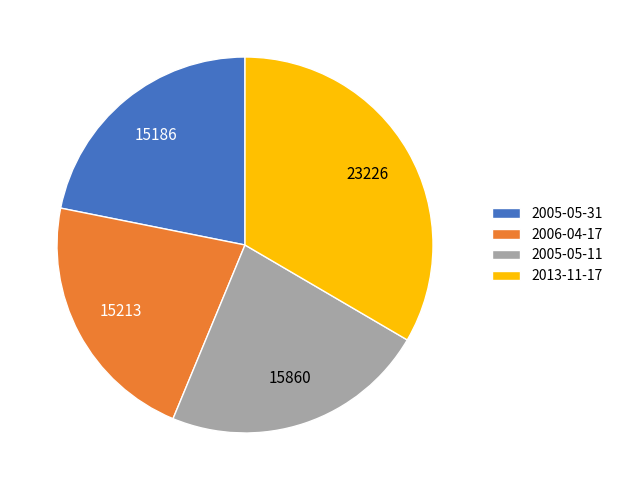

What is the ratio of the value at 2006-04-17 to the value at 2005-05-31?

1.0